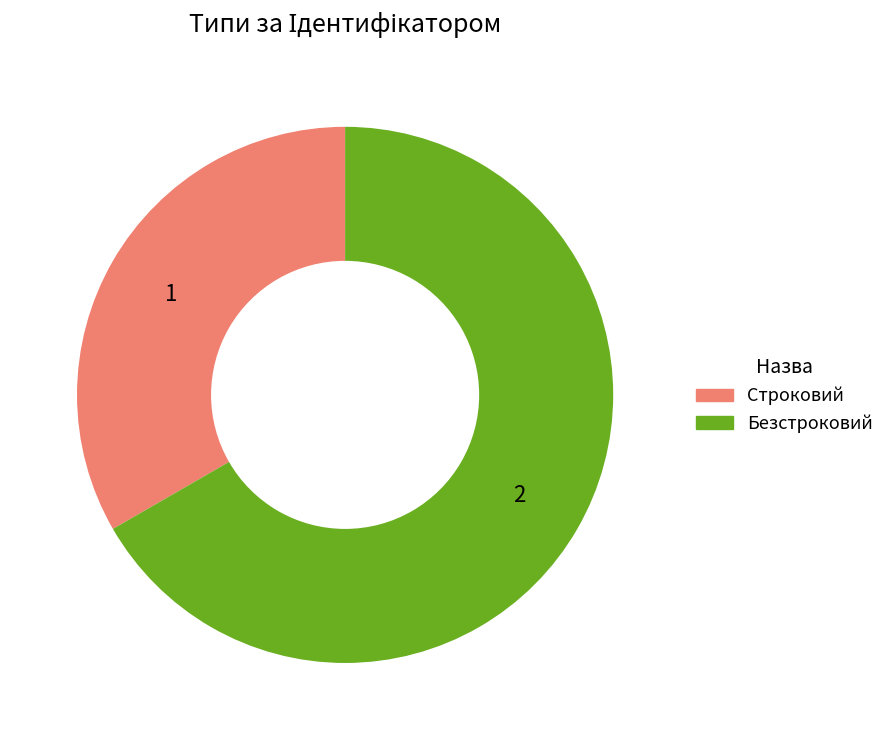

Is Строковий the majority of the pie?

No